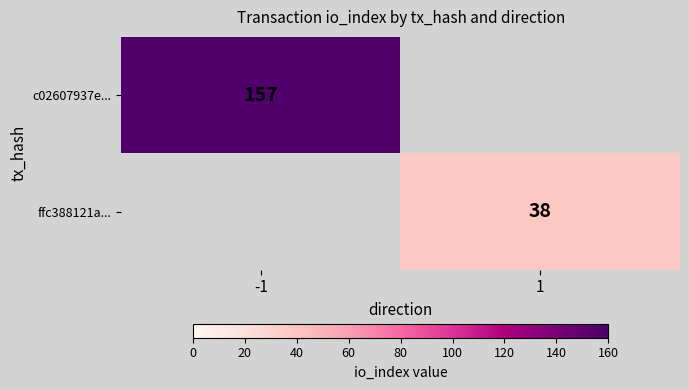

Is the value of c02607937e... at -1 greater than the value of ffc388121a... at 1?

Yes